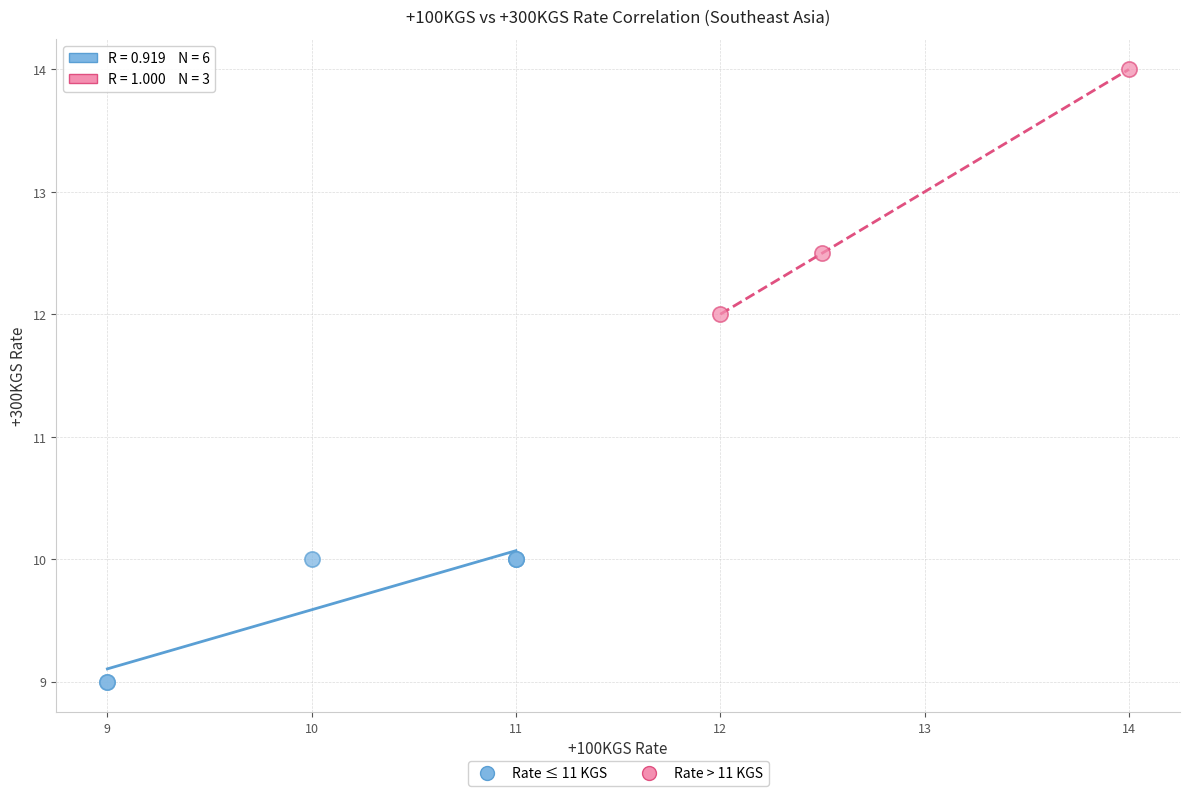

Which series has the largest Y range (max minus min)?

Rate > 11 KGS